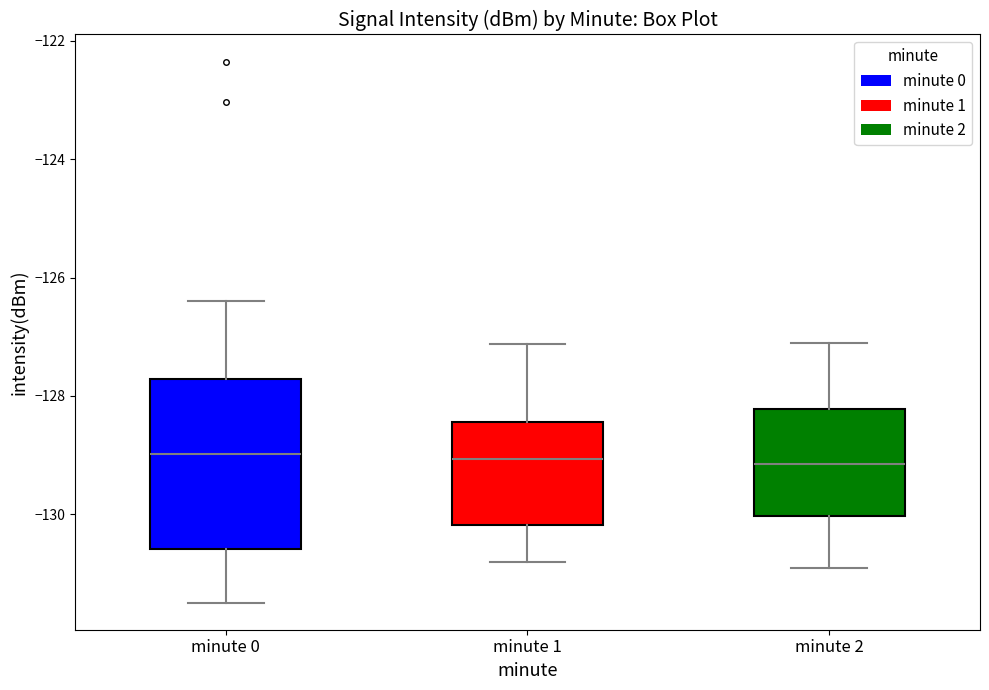

Reading left to right, transcribe this box plot: for each box, give where its median line is, the range the box spans, and where its two whiskers end, as read against the y-axis. The values are not printed on the chart, so give them approximately, as read against the axis.

minute 0: median -129.0, box -130.6 to -127.8, whiskers -131.4 to -126.4
minute 1: median -129.0, box -130.2 to -128.4, whiskers -130.8 to -127.2
minute 2: median -129.2, box -130.0 to -128.2, whiskers -130.8 to -127.0